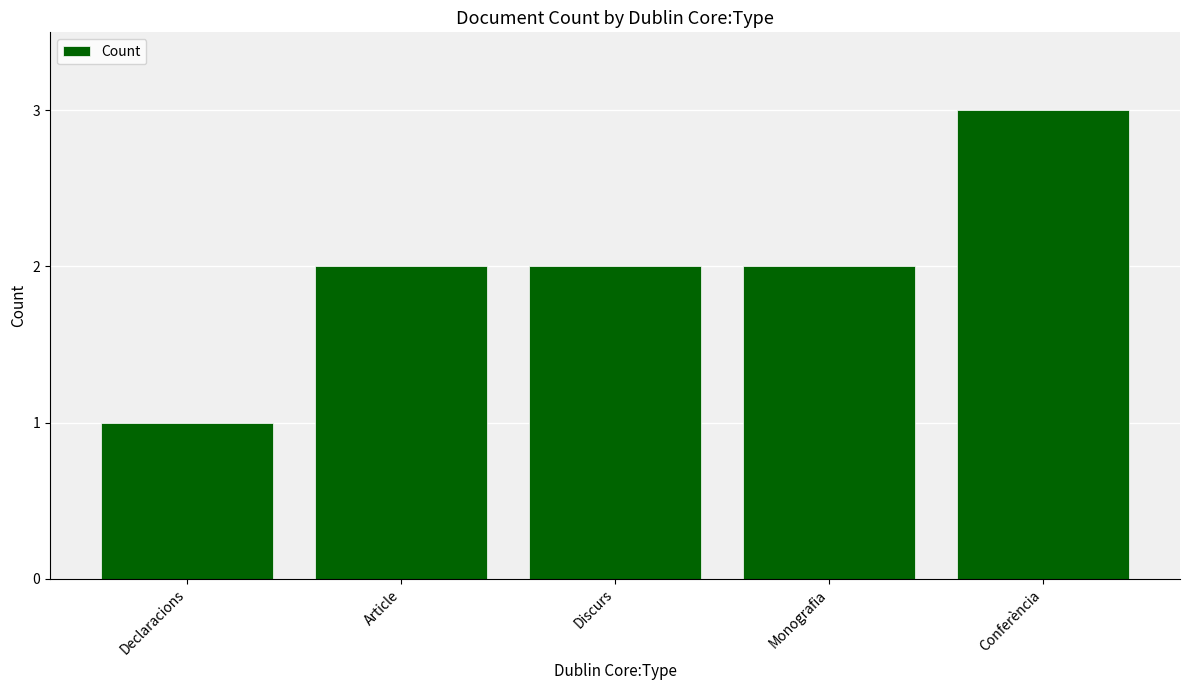

Is it true that the value at Discurs is 2?

True